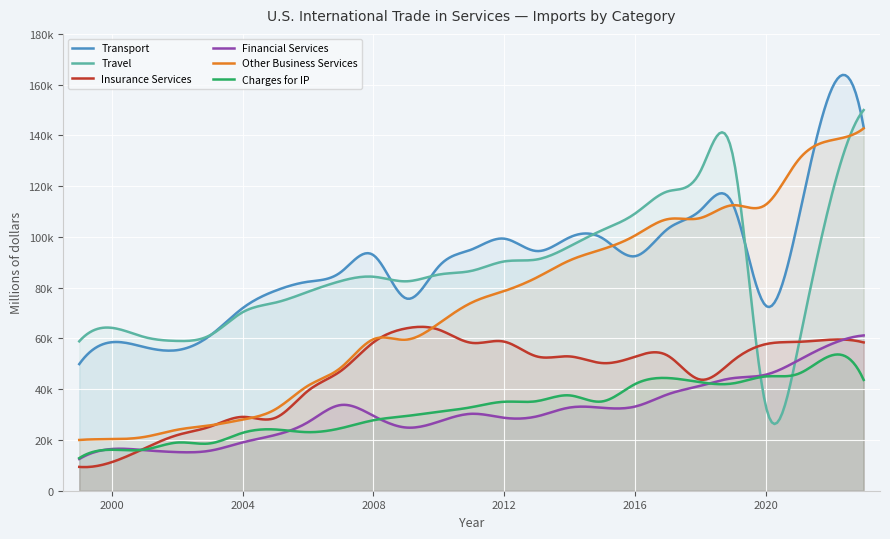

At which category is the sum across all series the highest?

2023